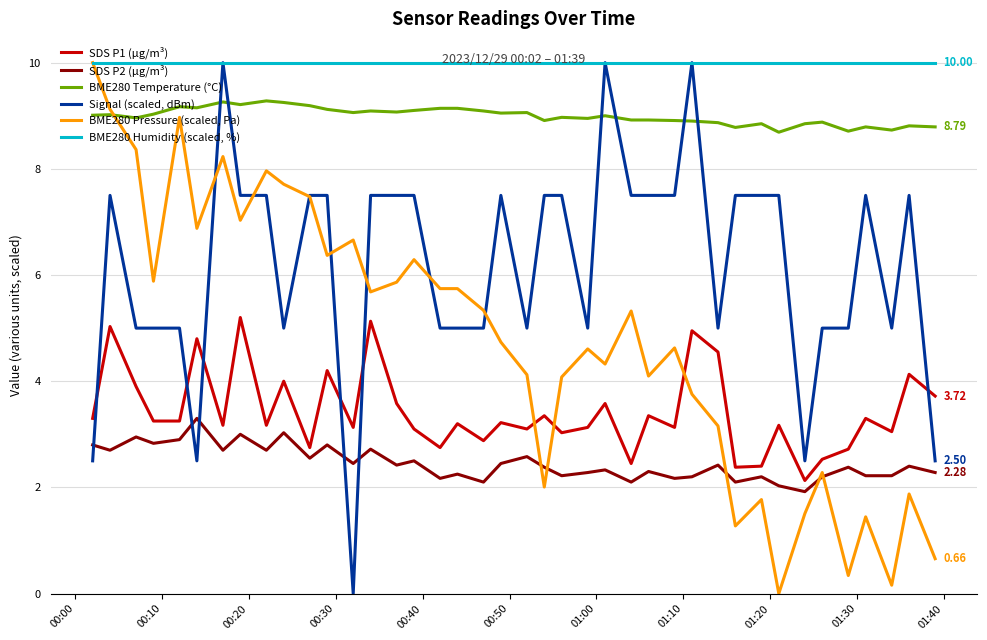

True or false: SDS P1 (µg/m³) and BME280 Temperature (°C) intersect in this chart.

False